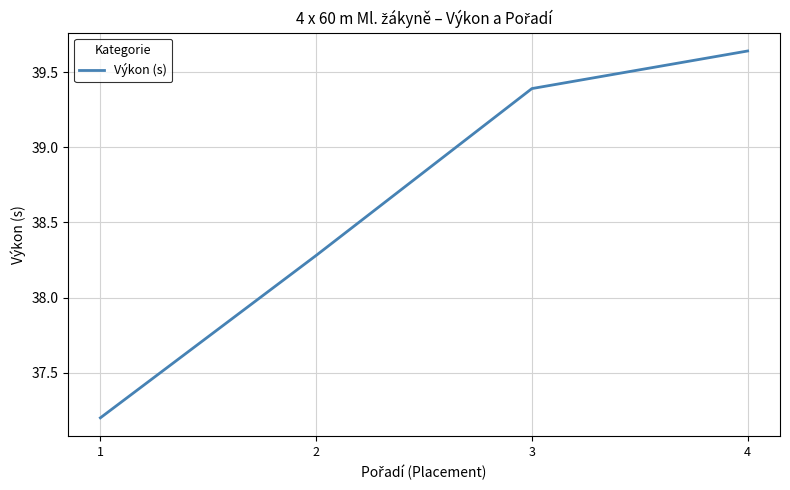

Which category has the lowest value across all series?

1